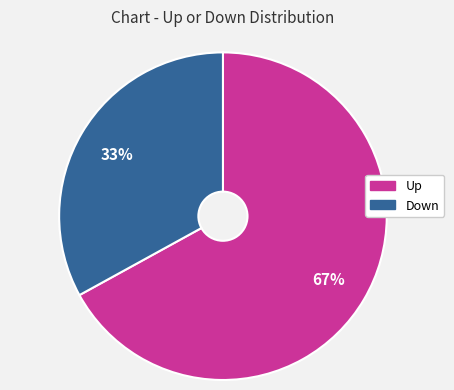

Is there any slice that represents more than half of the pie?

Yes